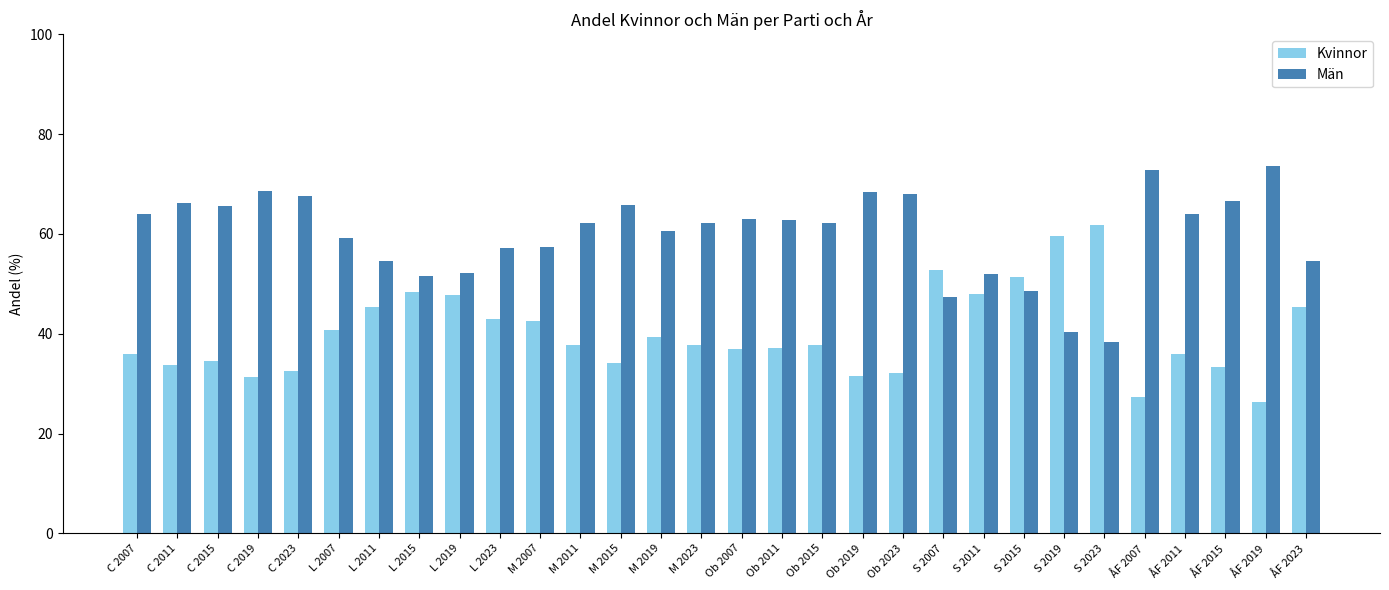

Rank the series by their average value, from lowest to highest.

Kvinnor, Män